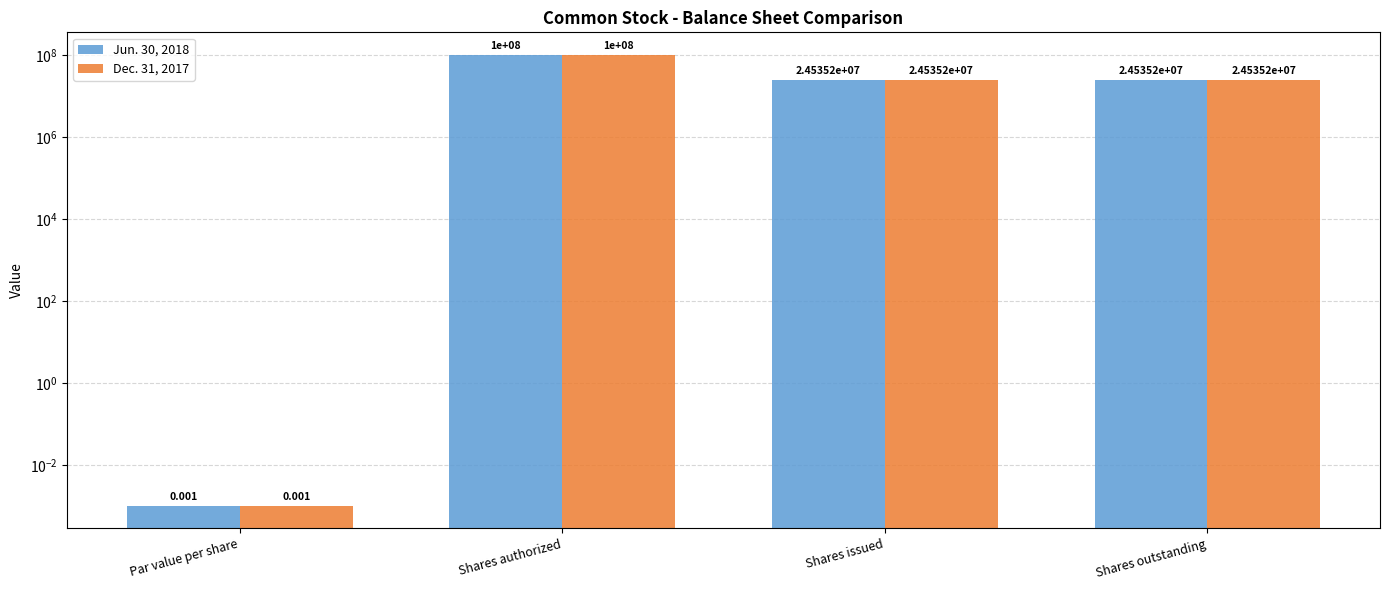

Reading left to right, list all the values displayed in this chart.

Jun. 30, 2018: Par value per share=0.0	Shares authorized=100000000.0	Shares issued=24535155.0	Shares outstanding=24535155.0
Dec. 31, 2017: Par value per share=0.0	Shares authorized=100000000.0	Shares issued=24535155.0	Shares outstanding=24535155.0